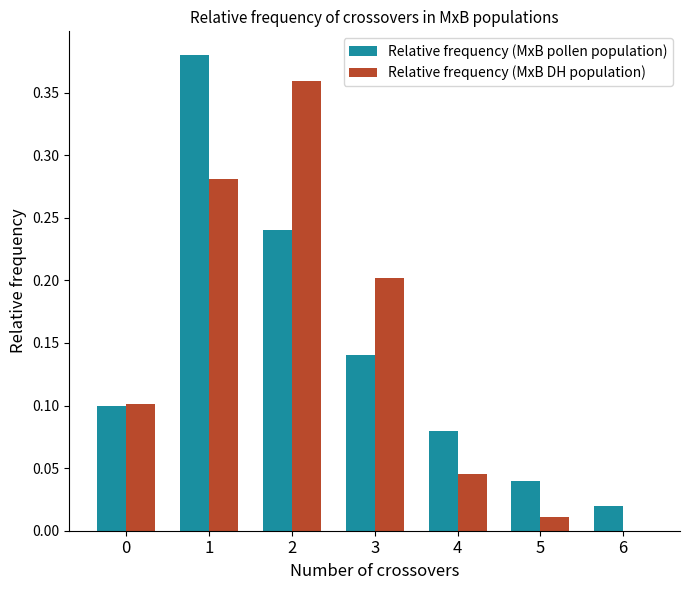

The value of Relative frequency (MxB pollen population) at 1 is 0.6. True or false?

False